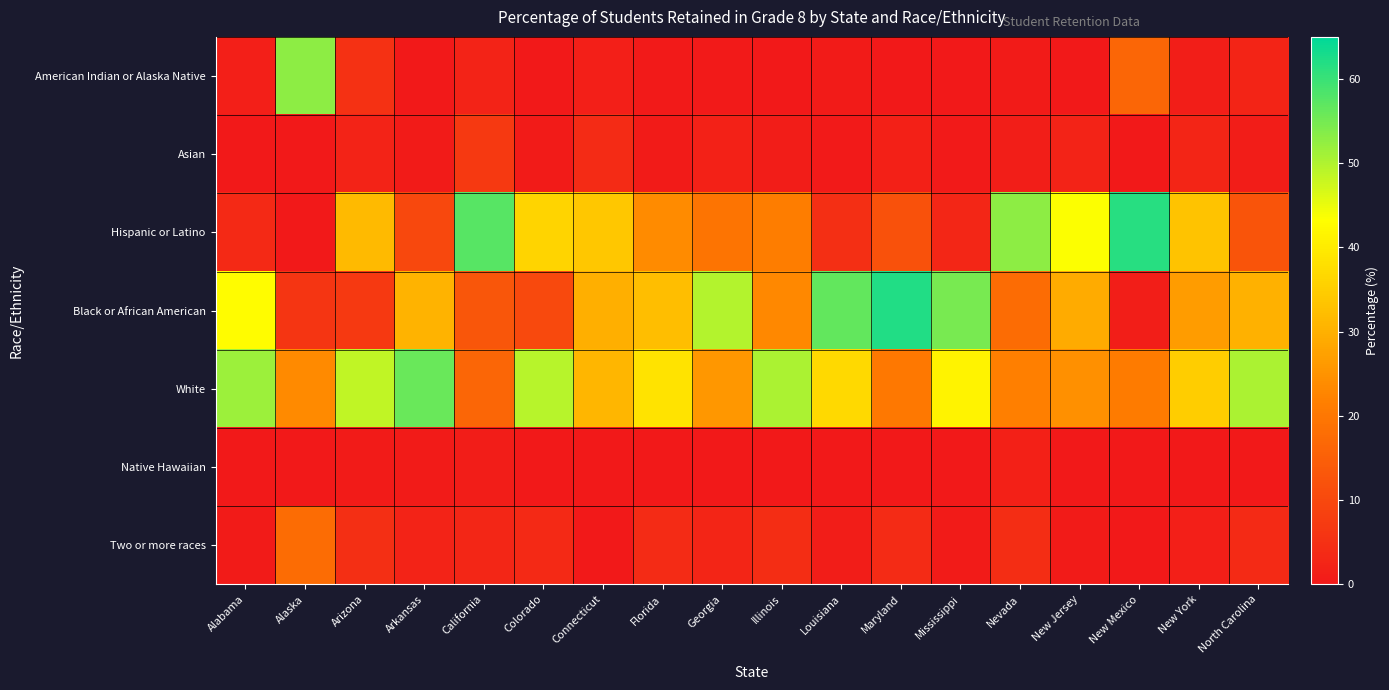

What is the difference between the highest and lowest values at Arizona?

48.0